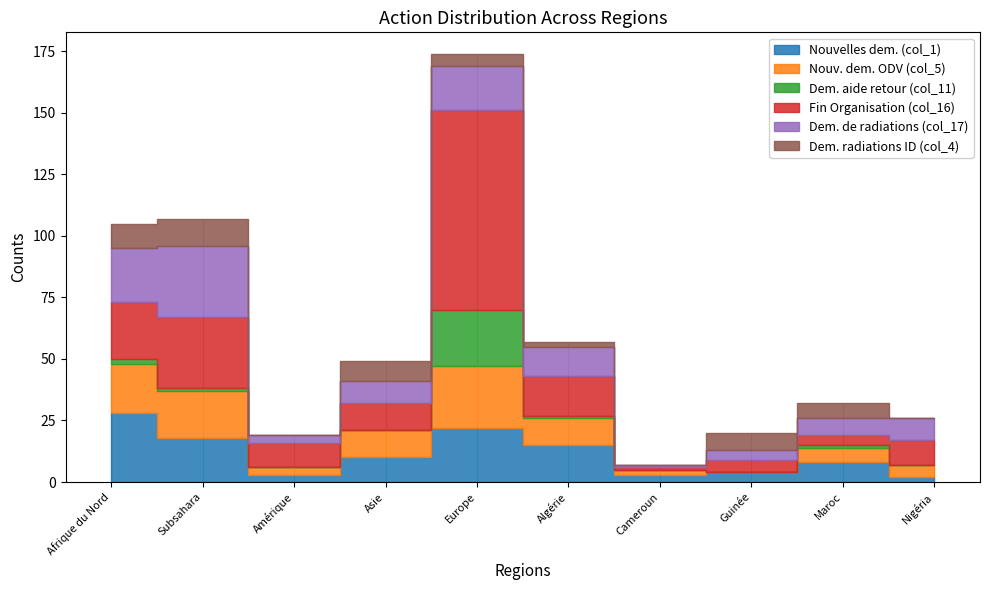

Which has a higher value, Algérie or Europe?

Europe